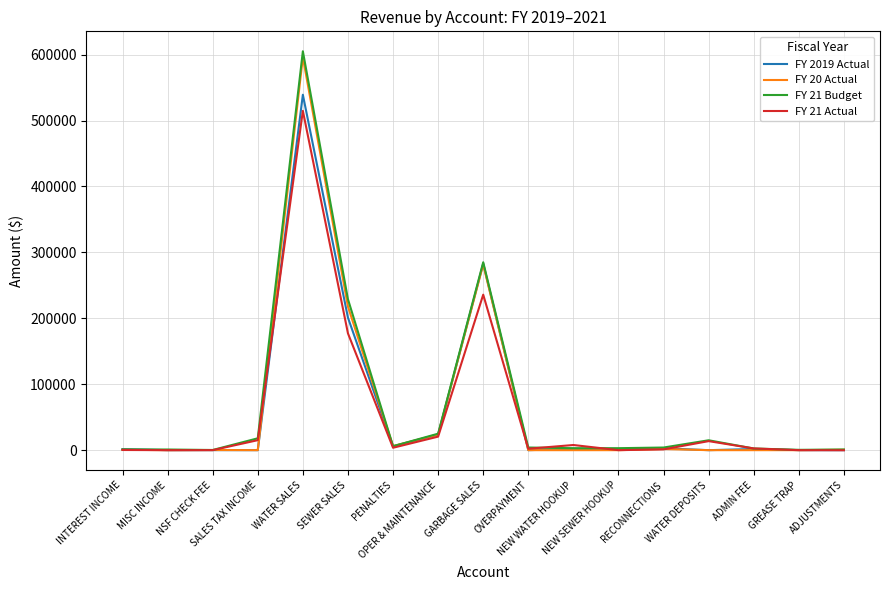

What is the difference between the maximum and minimum values in the FY 21 Actual series?

514804.7